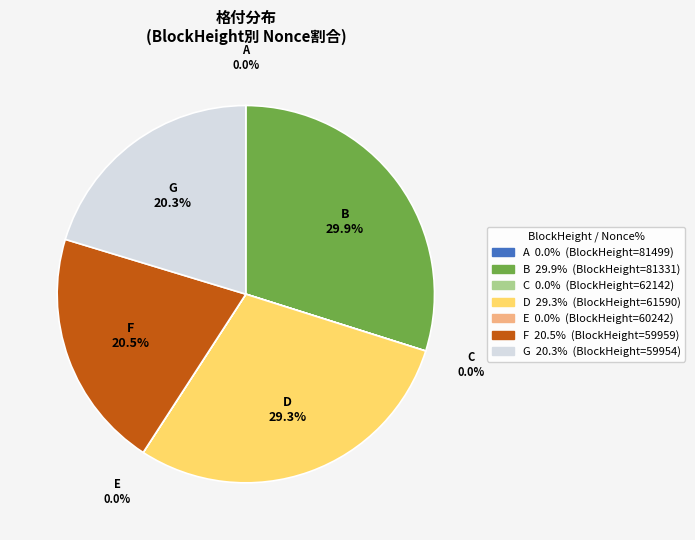

Count the number of slices in the pie.

7